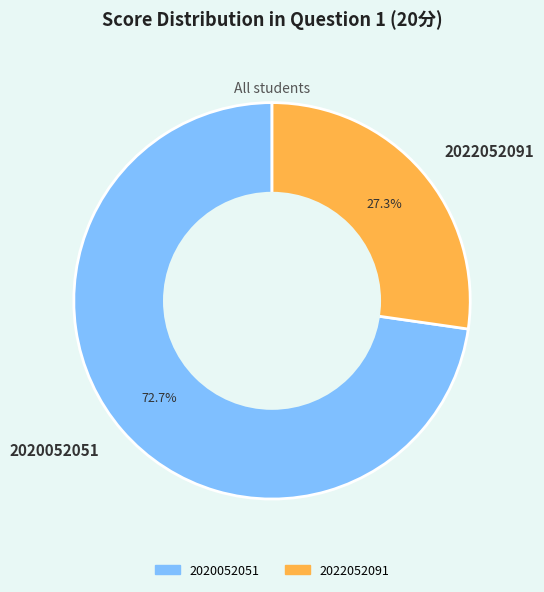

To the nearest percent, what is the difference between the largest and smallest slice percentages?

45%